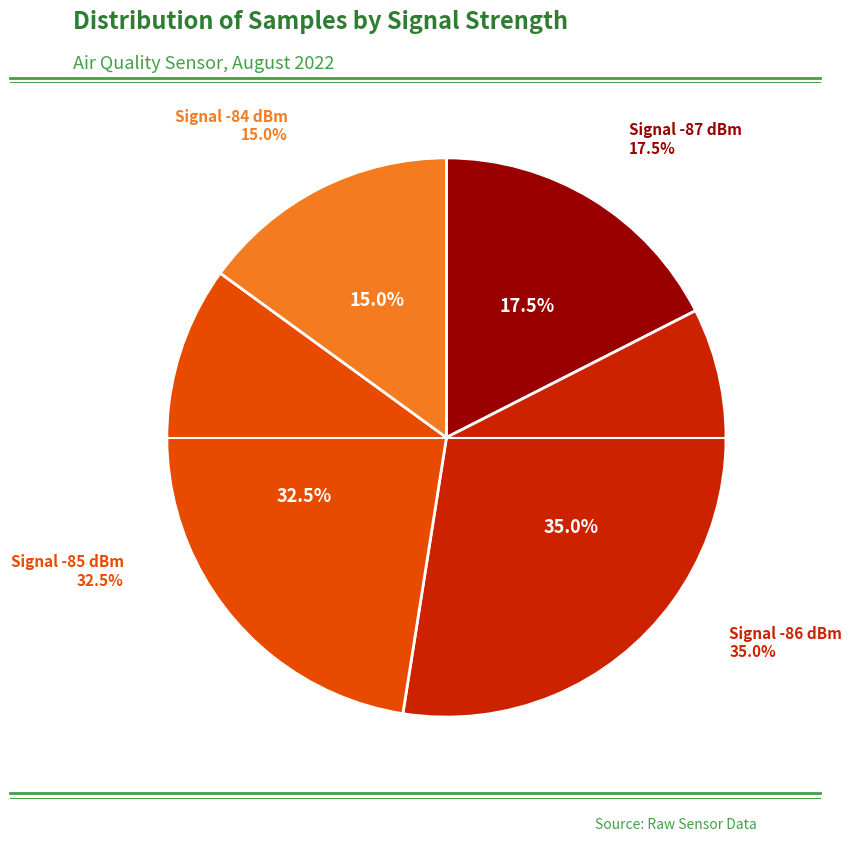

Is the sum of 10 and 11 greater than half?

No